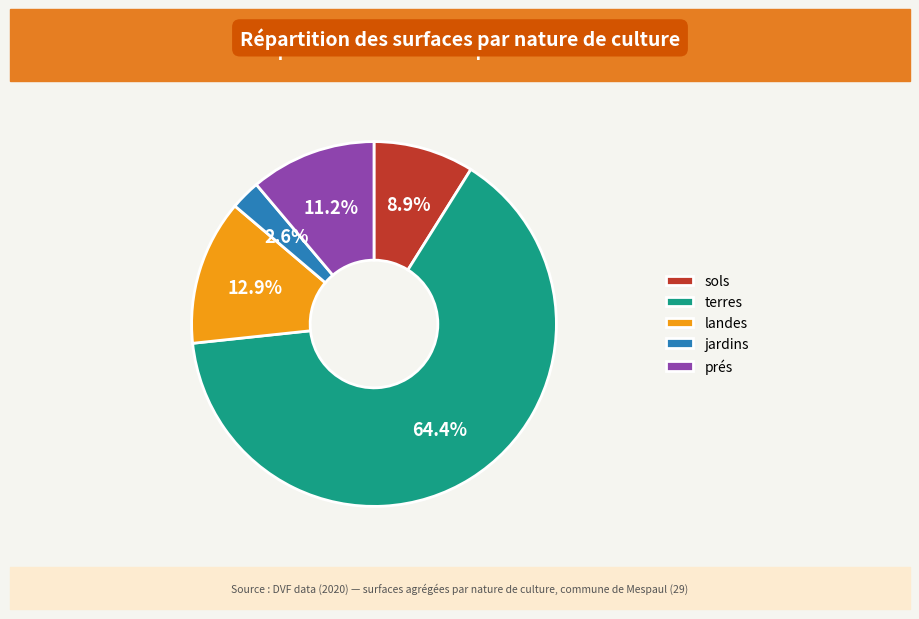

Is the sum of terres and jardins greater than half?

Yes